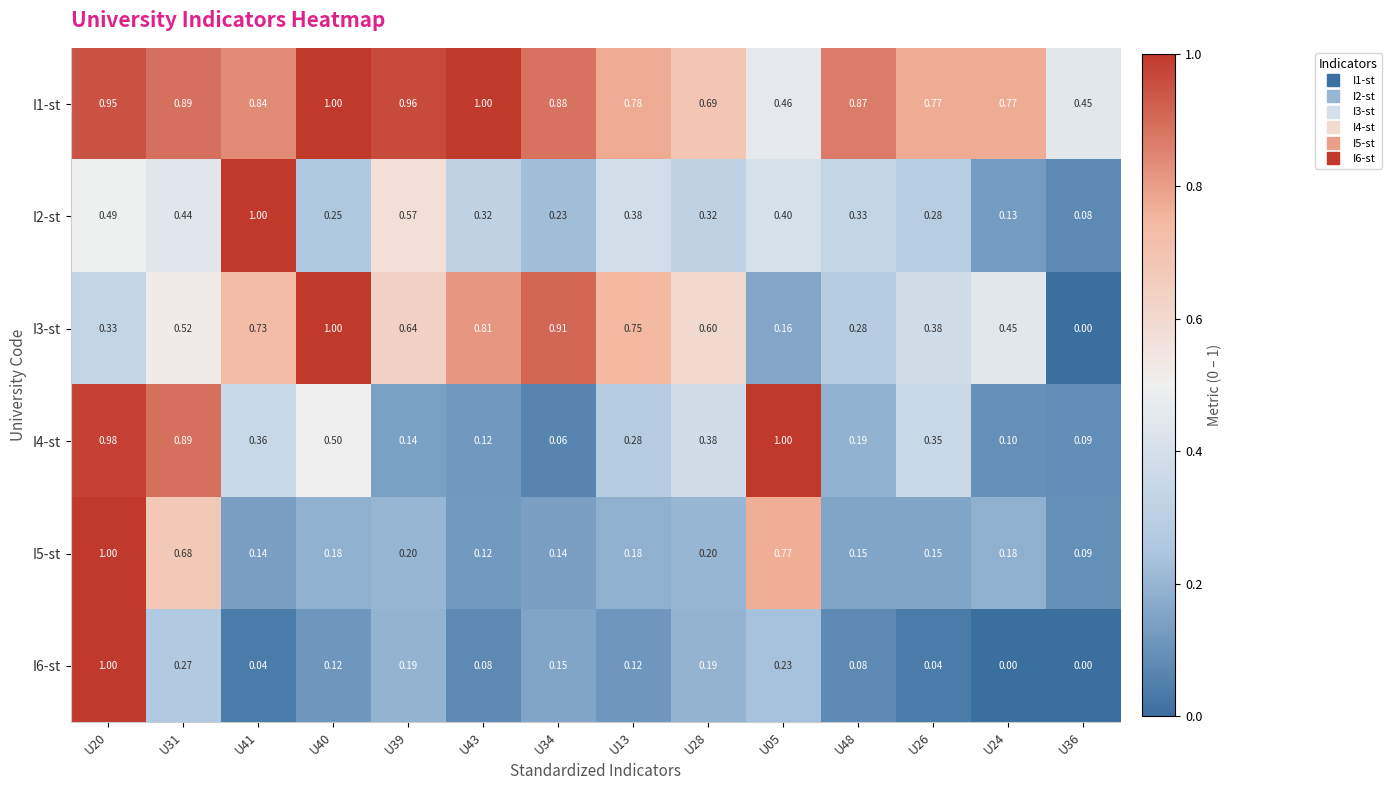

Is the value of I1-st at U43 greater than the value of I3-st at U36?

Yes